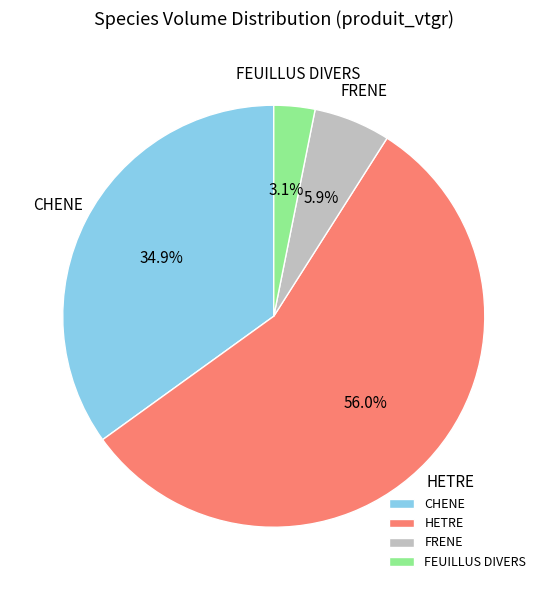

Is the sum of FRENE and HETRE greater than half?

Yes